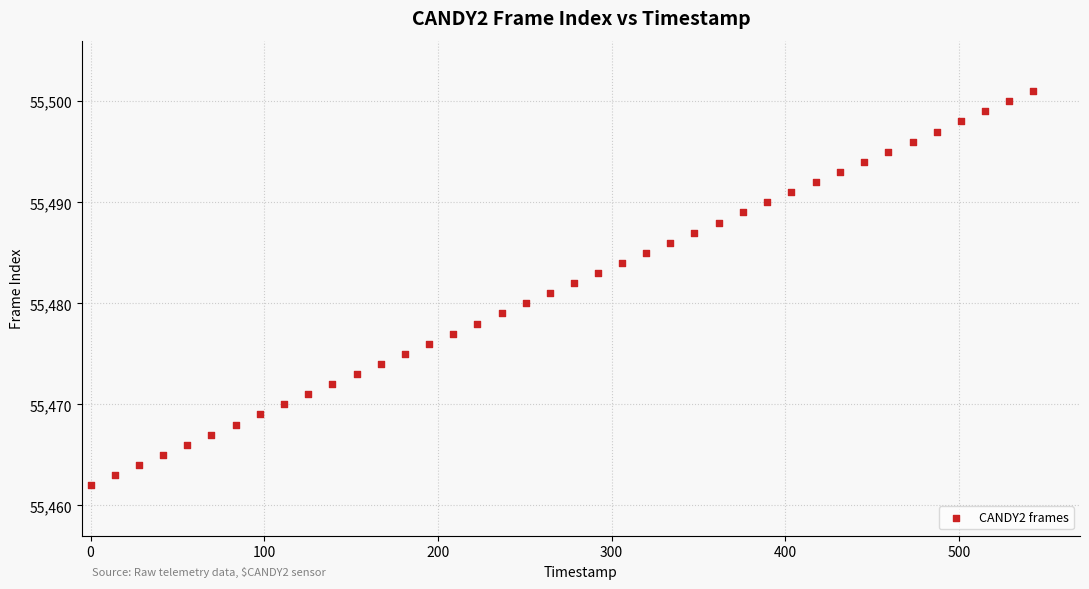

What is the range of Y values (max minus min)?

39